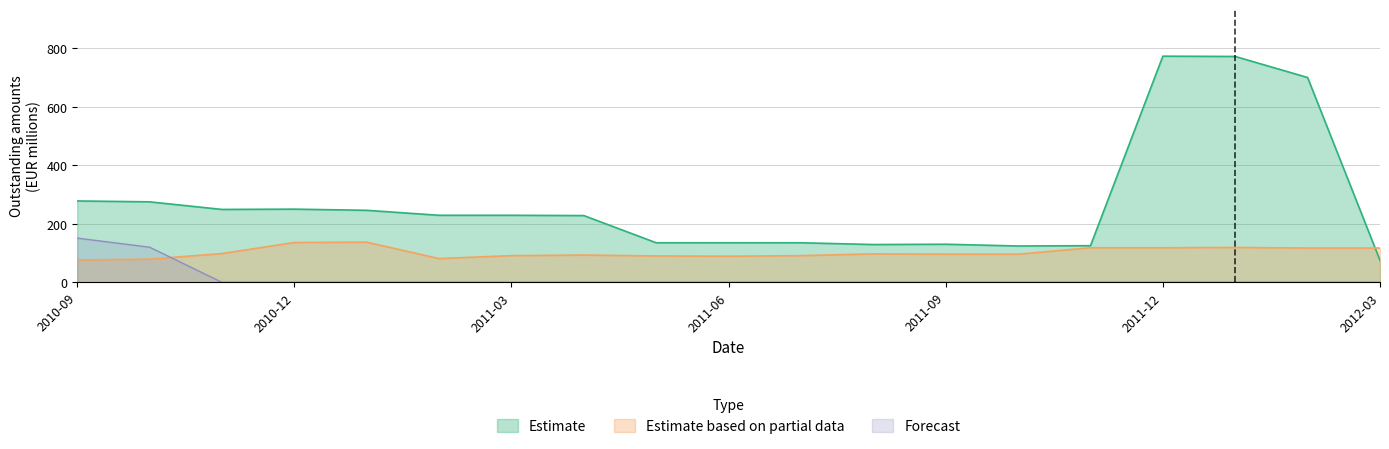

Which has a higher value, 2010-09 or 2012-01?

2012-01